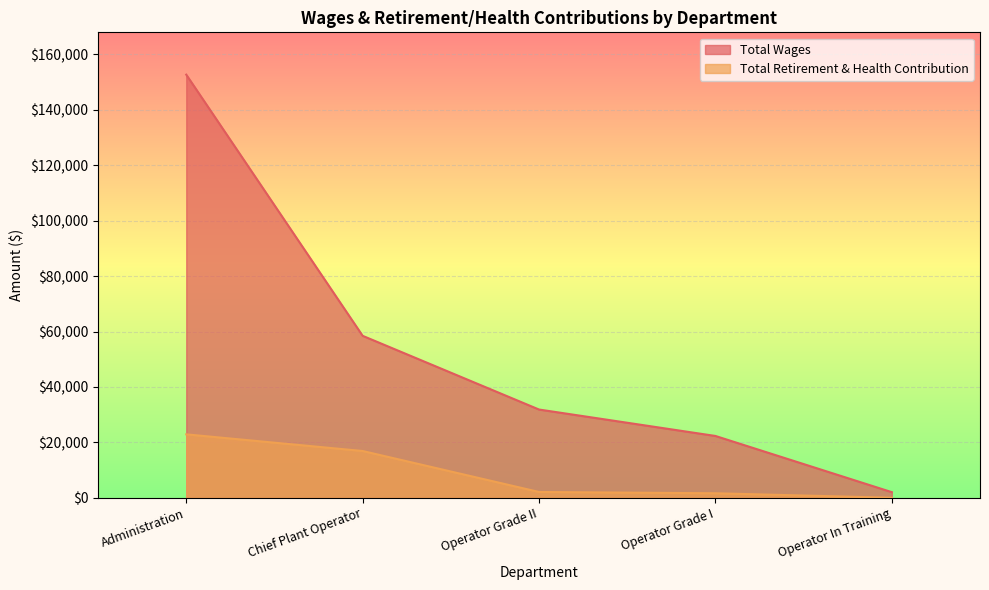

How many lines are shown in the chart?

2